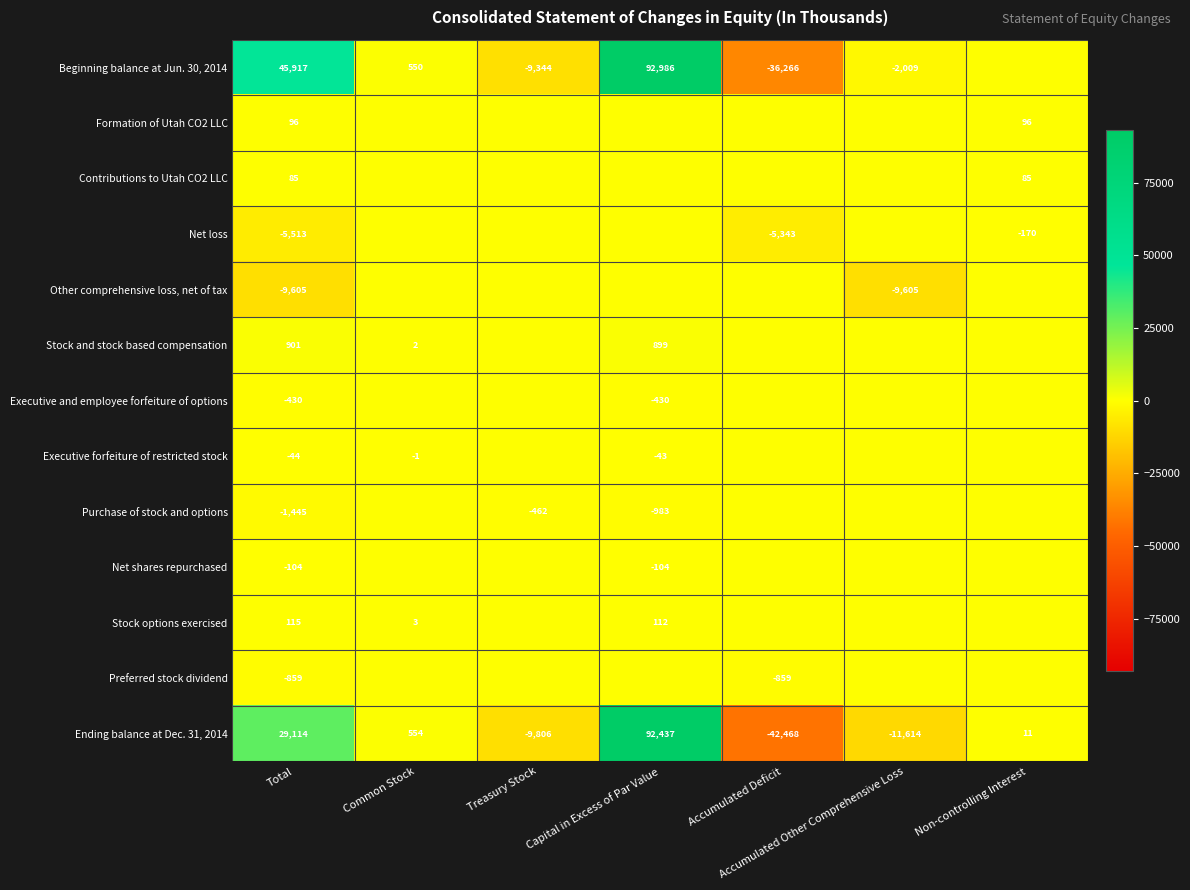

Rank the series at Total from lowest to highest value.

Other comprehensive loss, net of tax, Net loss, Purchase of stock and options, Preferred stock dividend, Executive and employee forfeiture of options, Net shares repurchased, Executive forfeiture of restricted stock, Contributions to Utah CO2 LLC, Formation of Utah CO2 LLC, Stock options exercised, Stock and stock based compensation, Ending balance at Dec. 31, 2014, Beginning balance at Jun. 30, 2014